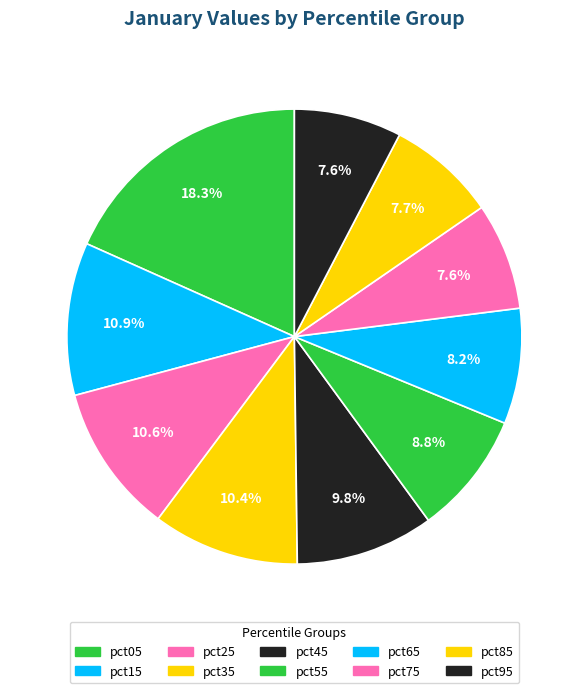

How many slices are in this pie chart?

10